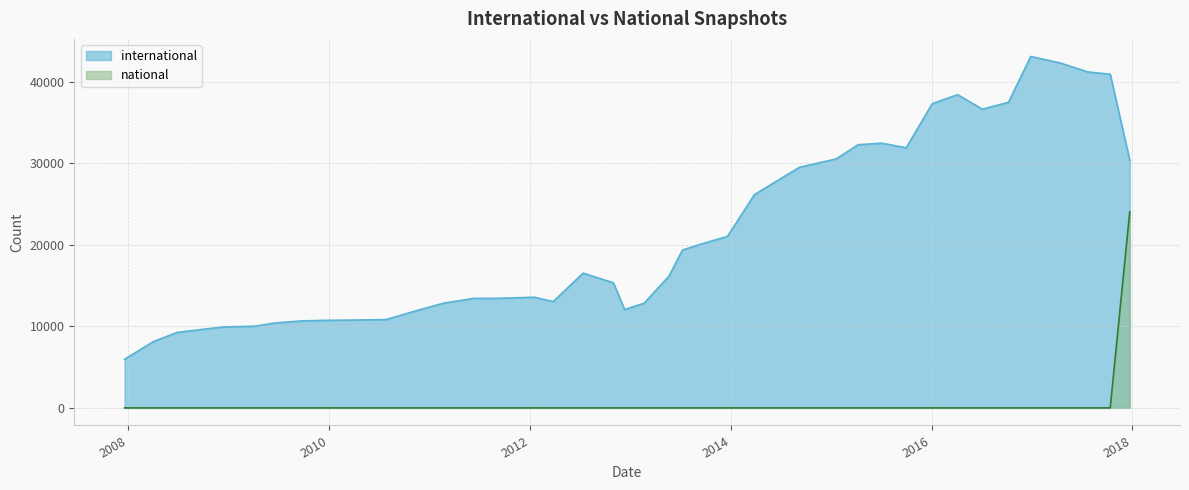

What is the label of the 31st point from the left?

2015-10-01